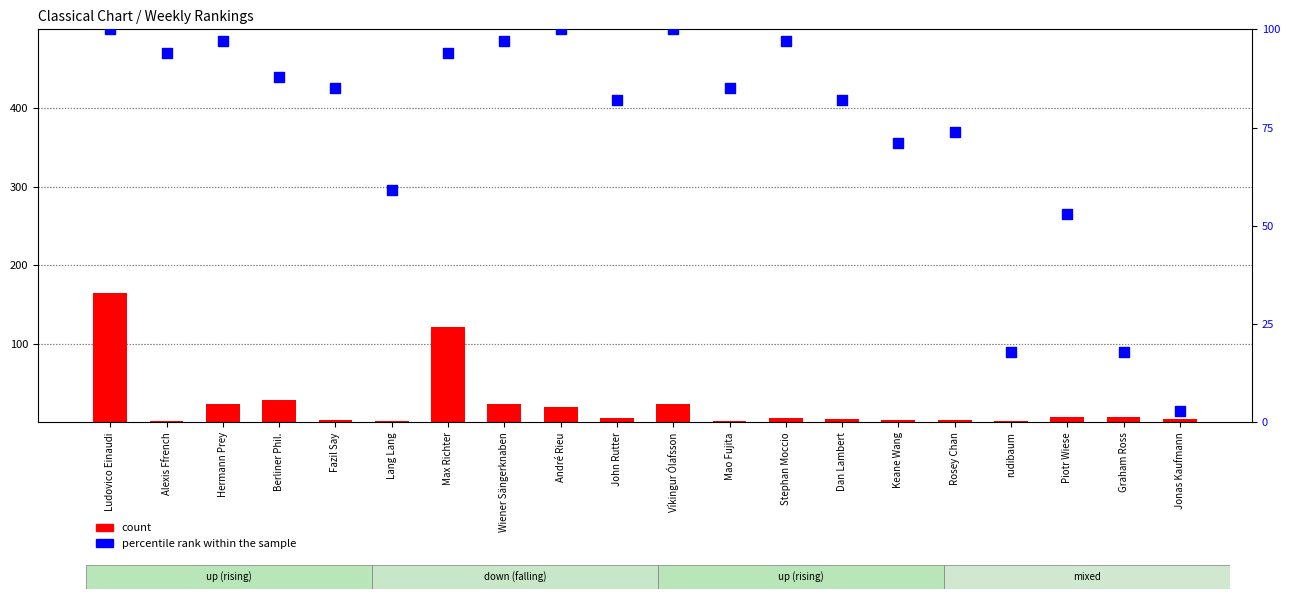

At how many categories does at least one series exceed 84?

11